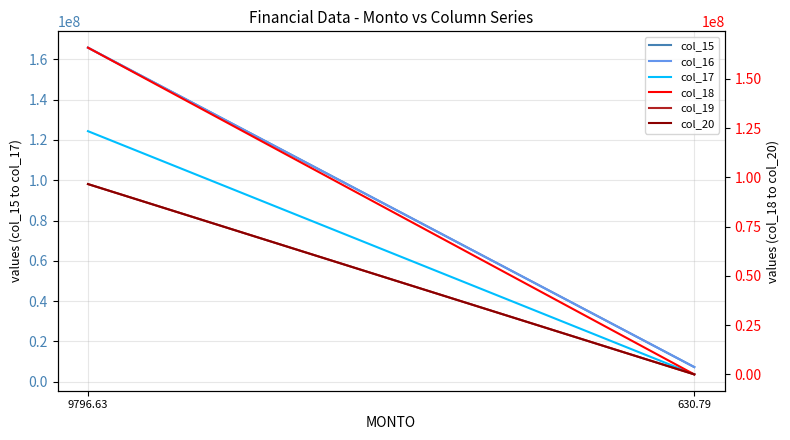

Does the chart display data point markers on the line(s)?

No